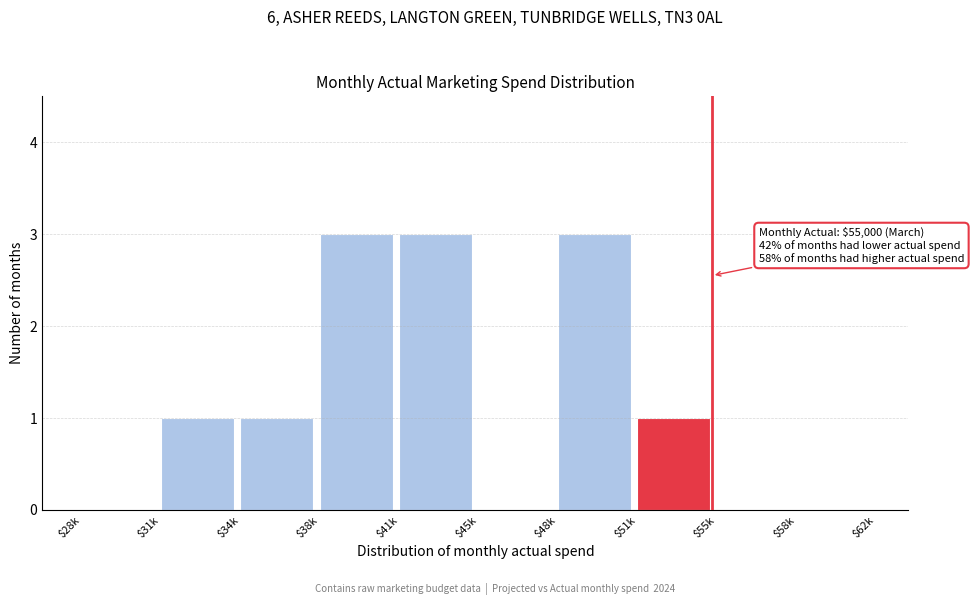

What is the sum of all values?

12